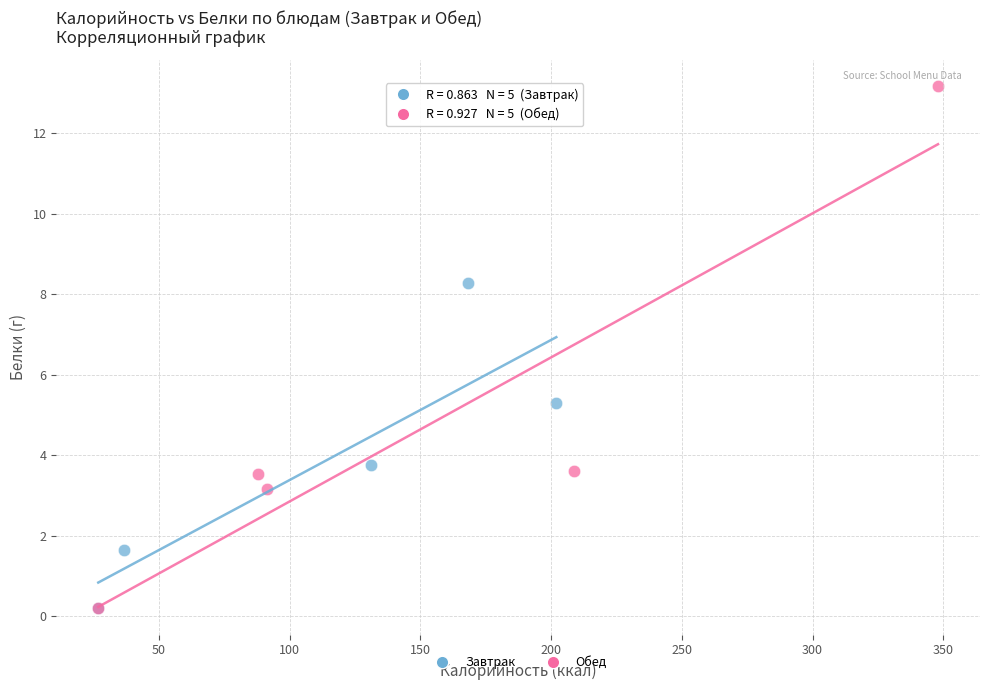

Which series contains the highest Y value?

Обед